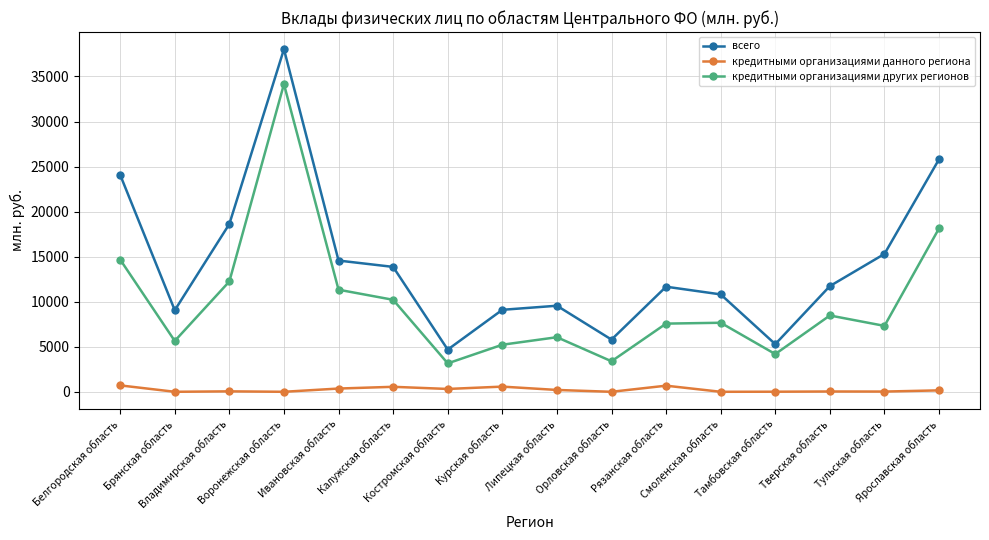

Rank the series by their maximum value, from lowest to highest.

кредитными организациями данного региона, кредитными организациями других регионов, всего